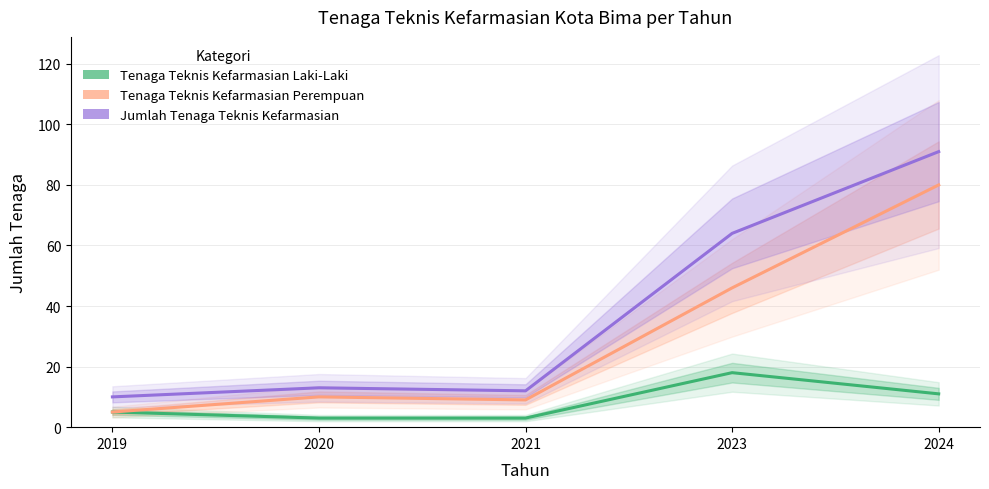

What is the value of the Tenaga Teknis Kefarmasian Perempuan point at the 3rd from the left?

9